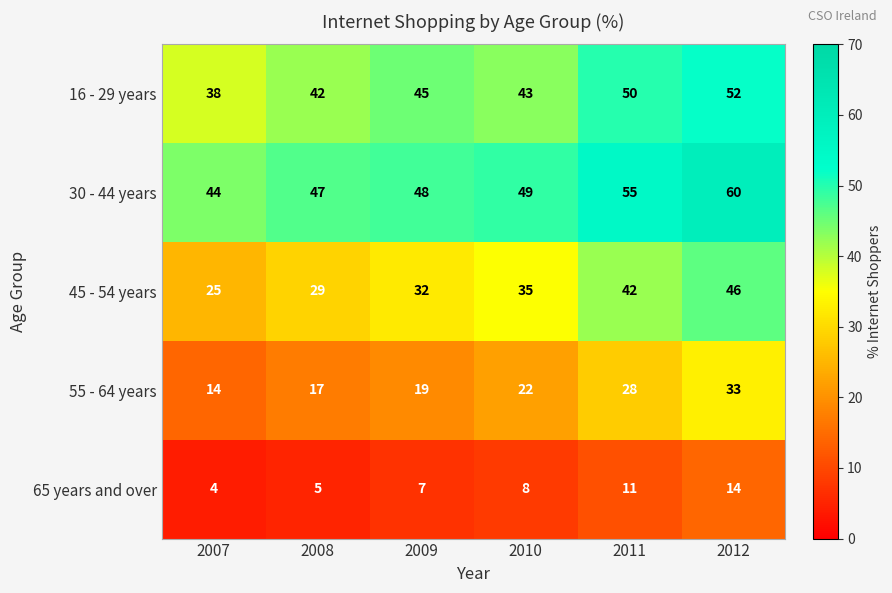

Where is 16 - 29 years nearest to the value 45?

2009